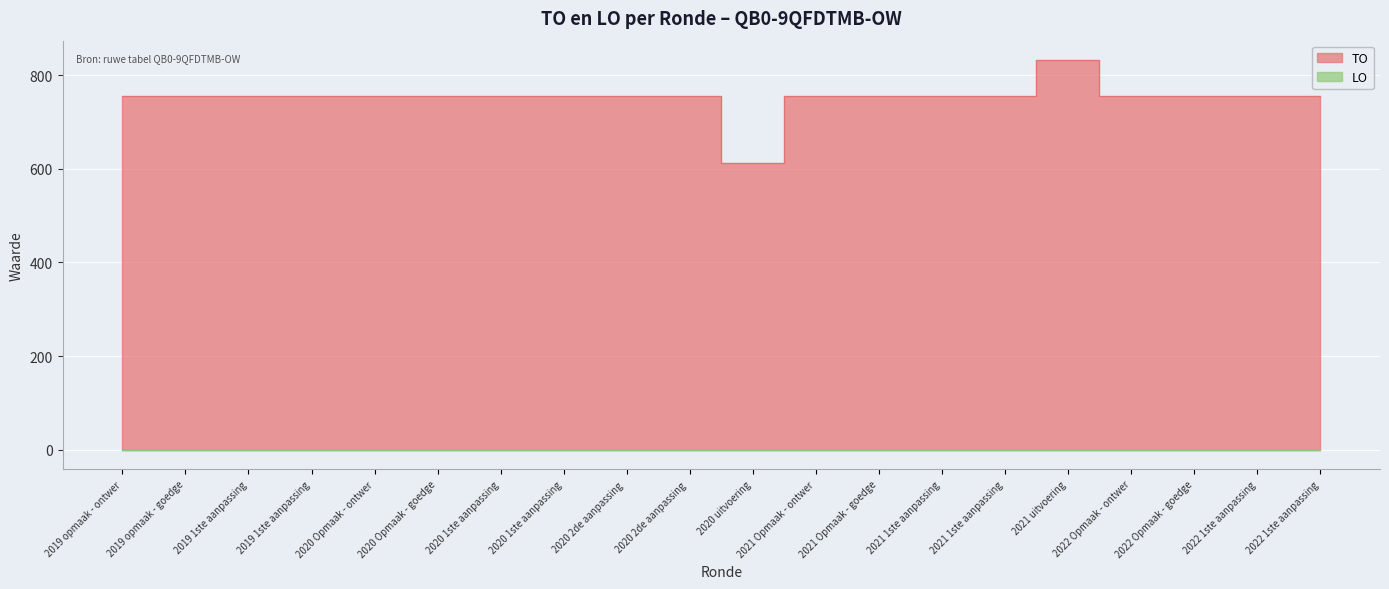

Reading left to right, what are all the values shown in this chart?

756	756	756	756	756	756	756	756	756	756	612	756	756	756	756	832	756	756	756	756